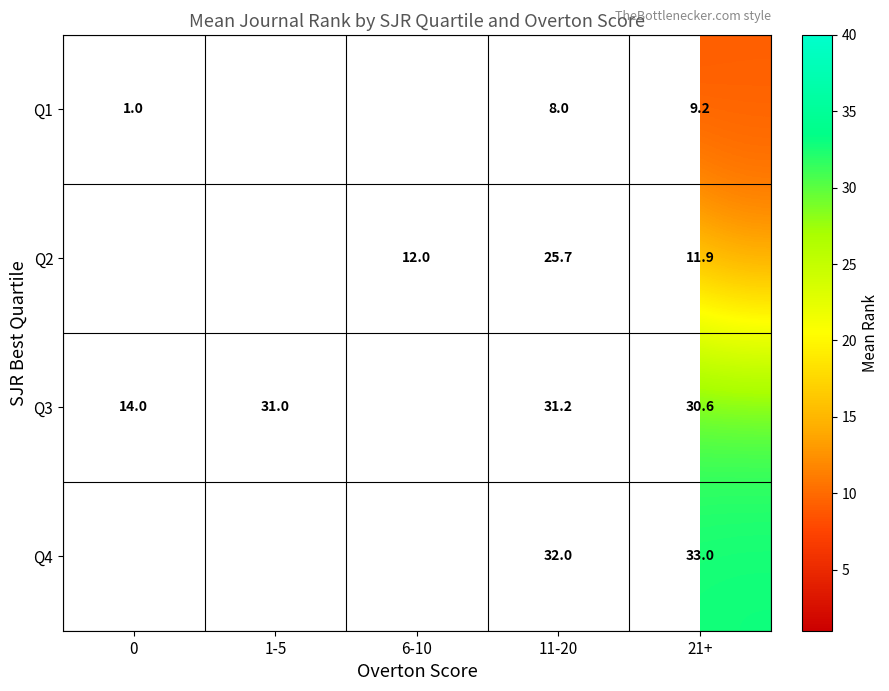

What is the sum of the Q3 values at 21+ and 0?

44.6